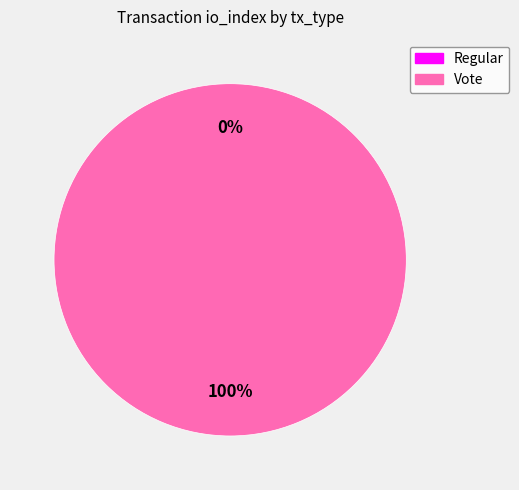

How many slices are in this pie chart?

2